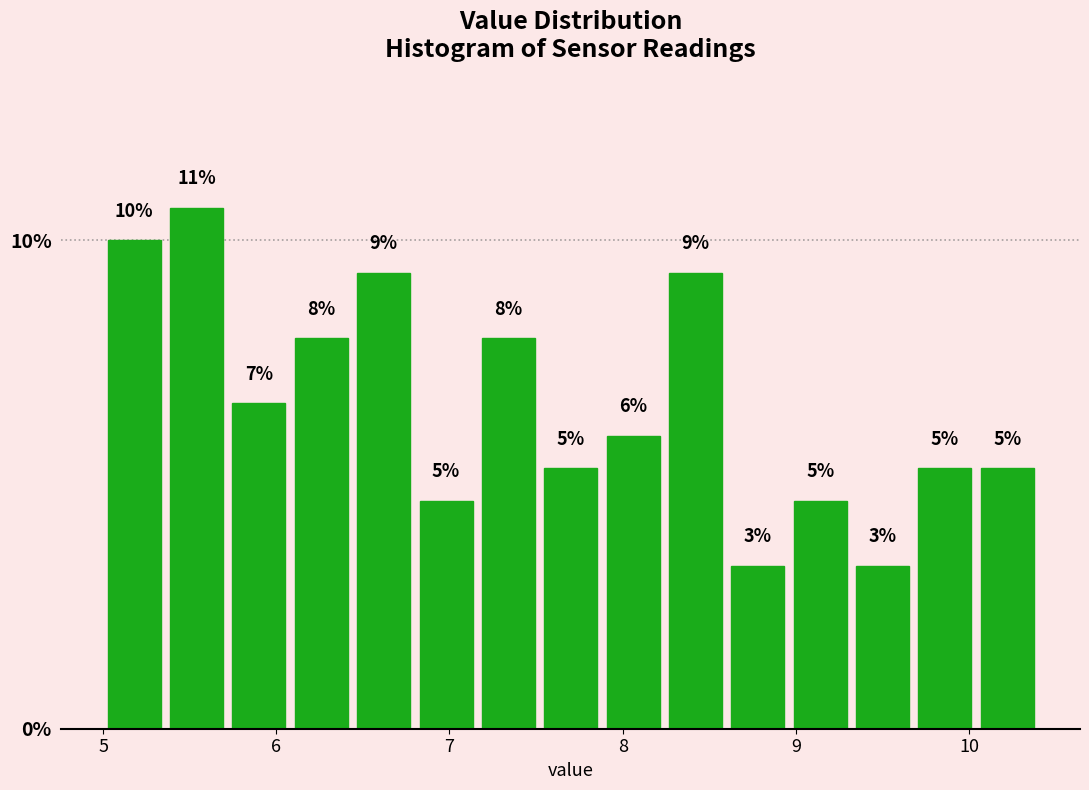

Around what value on the x-axis is the tallest bar? Give the approximate position of its centre, as read against the axis.

5.5